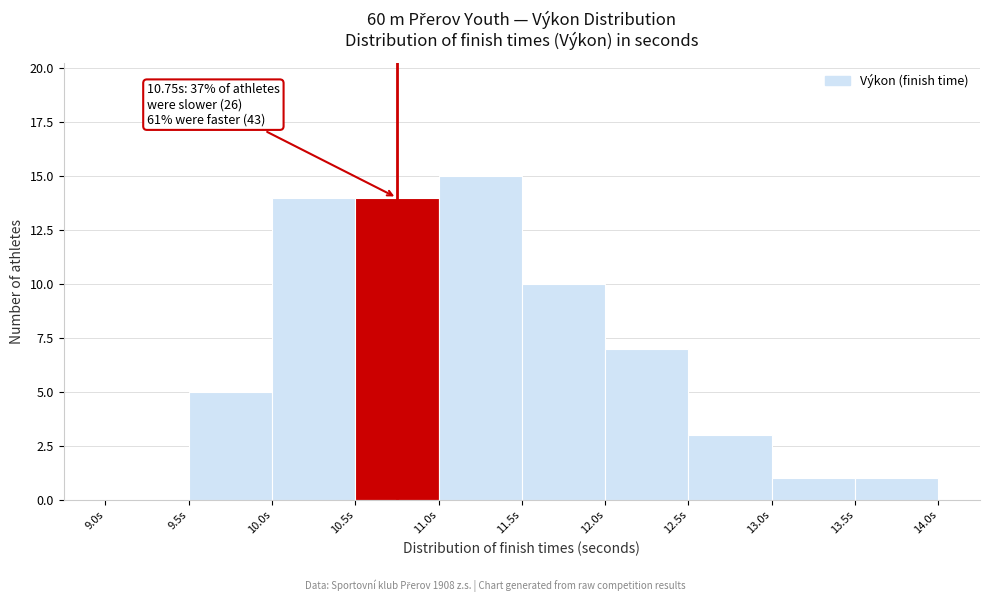

Over which range of the x-axis is the bar tallest?

11.0 to 11.5